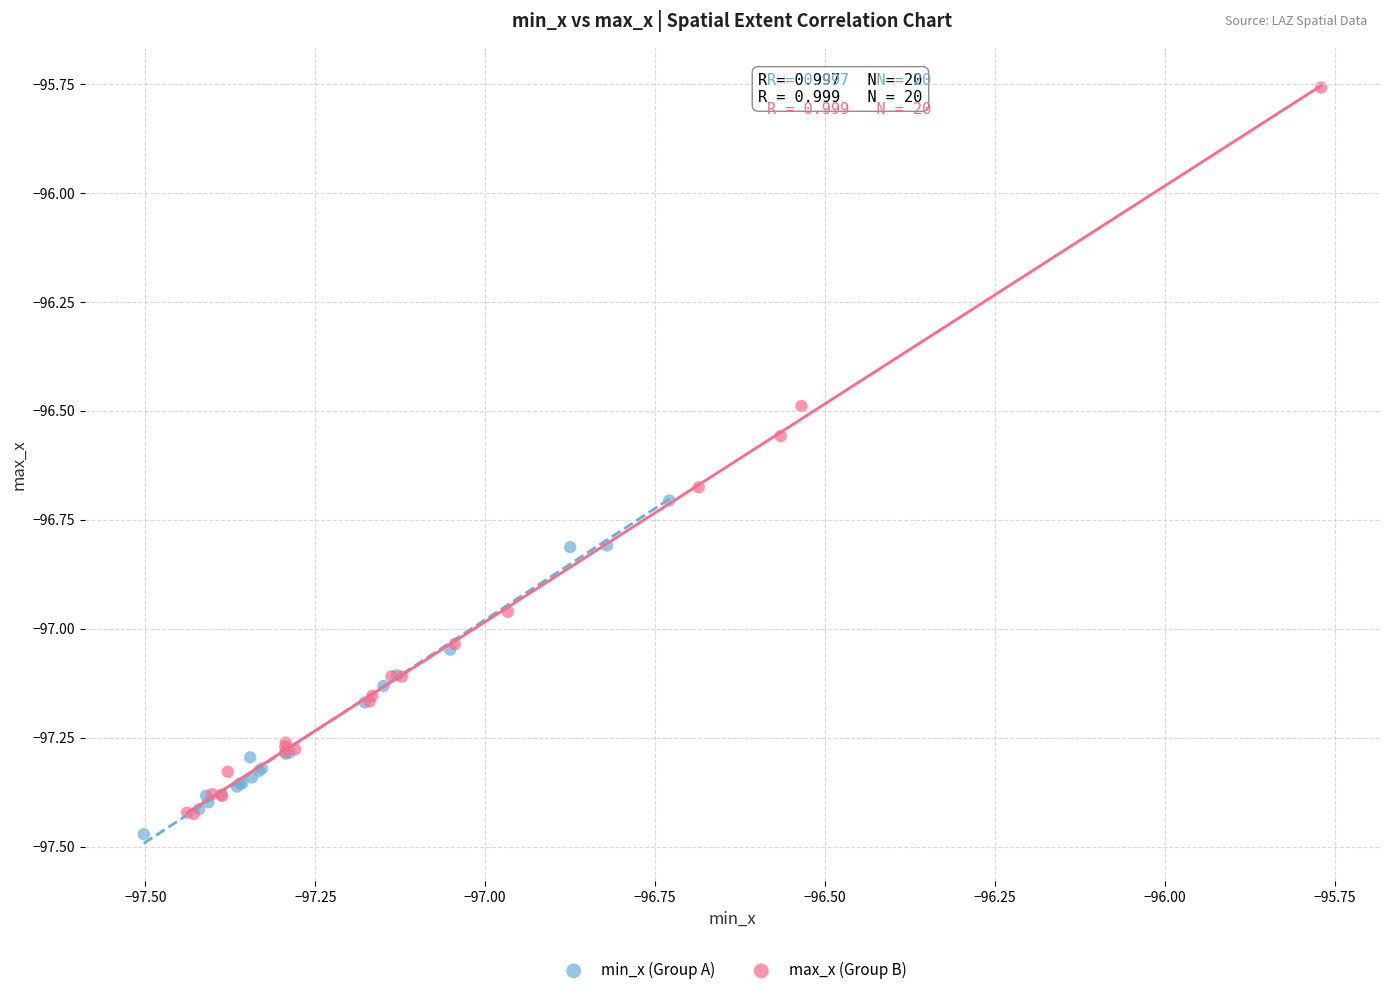

Which series reaches the maximum Y coordinate?

max_x (Group B)